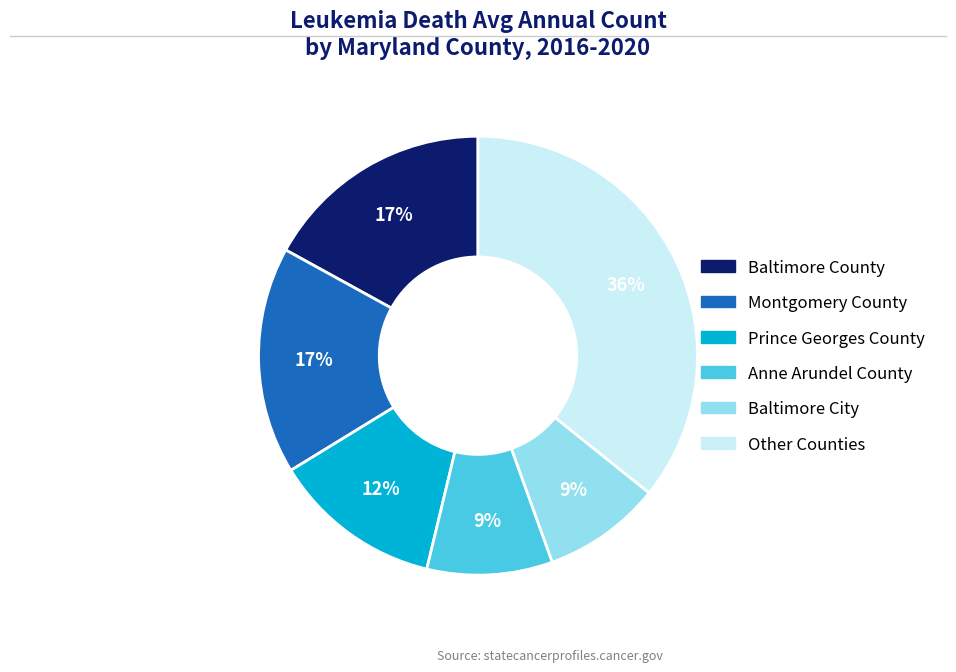

To the nearest percent, what is the average slice percentage?

17%